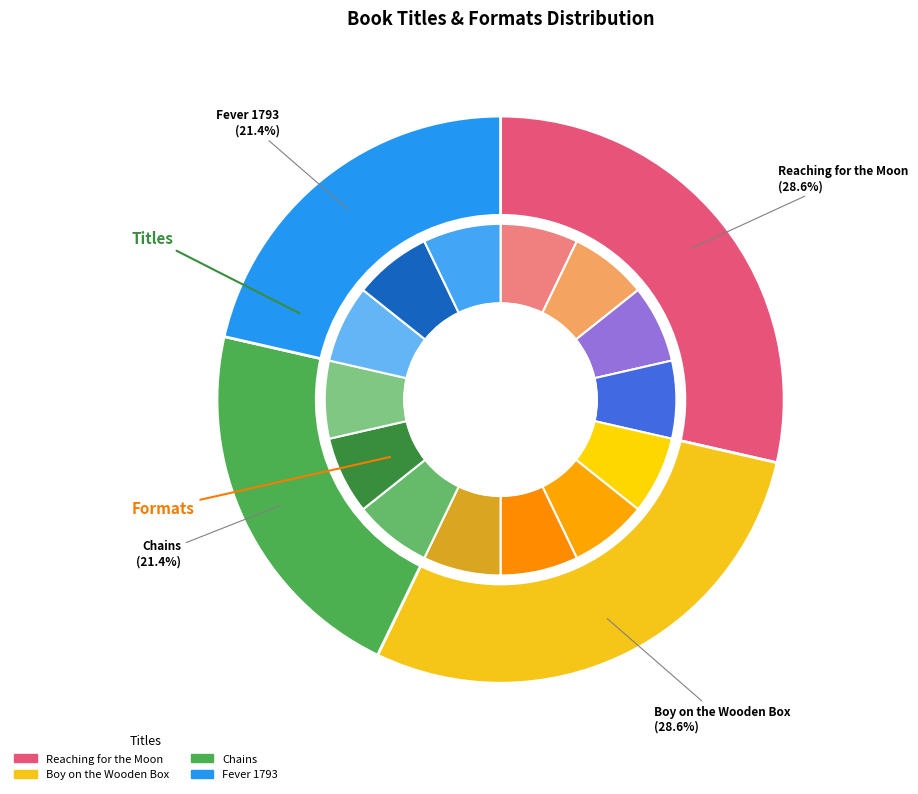

How many slices are in this pie chart?

4